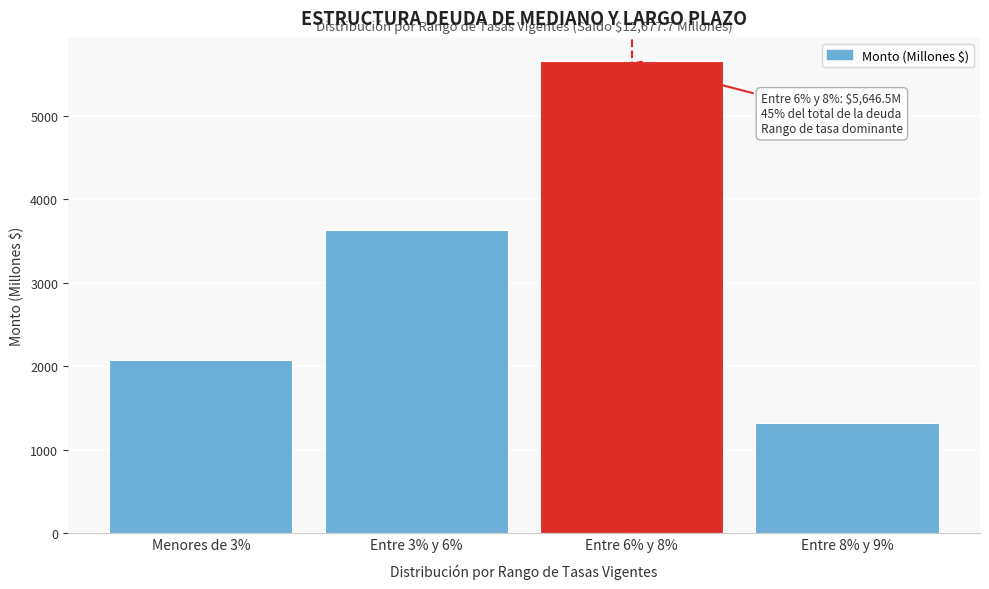

Reading left to right, extract all data points from this chart.

2080.9	3632.9	5646.5	1317.4